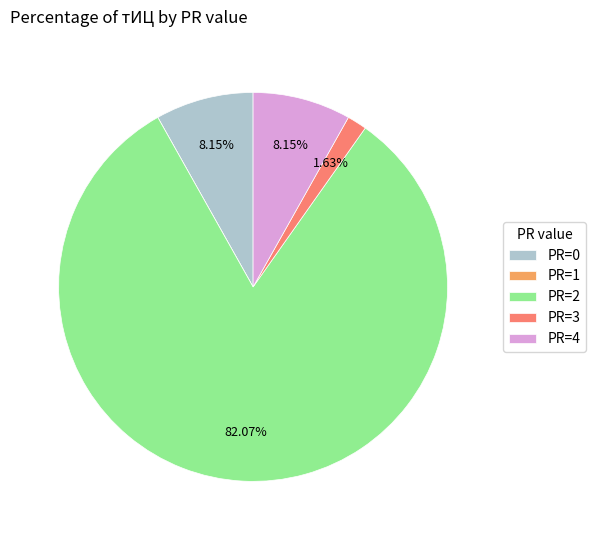

The PR=2 slice represents 82% of the pie. True or false?

True